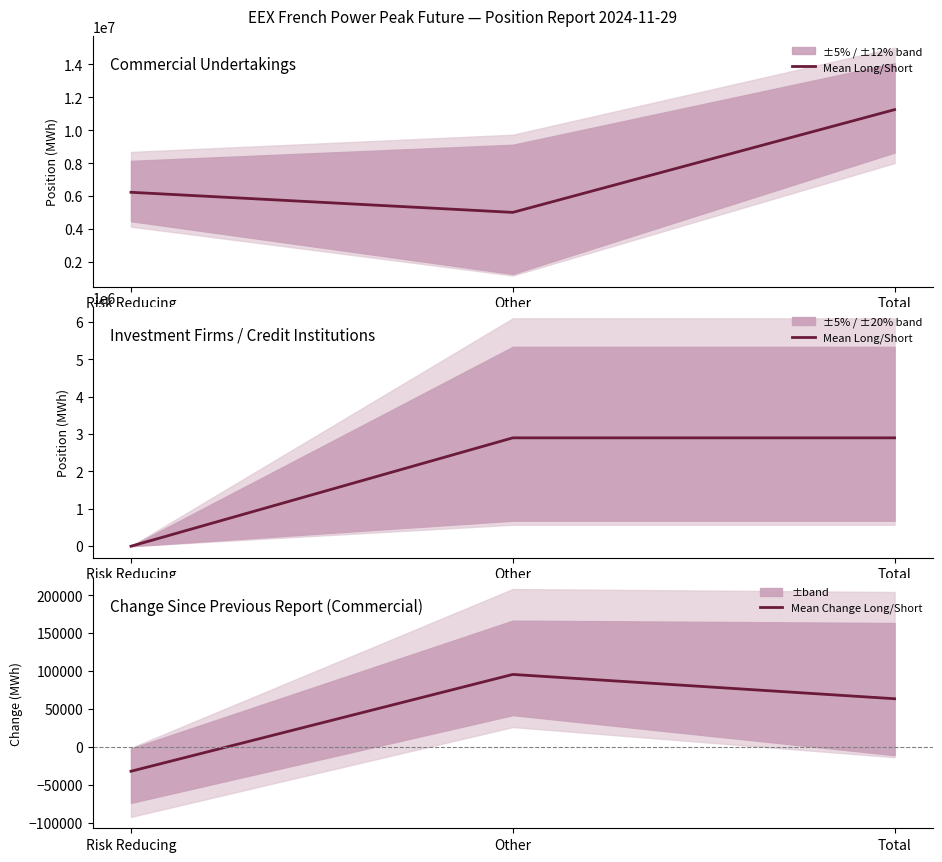

Where is Mean Long/Short nearest to the value 1449759?

Risk Reducing